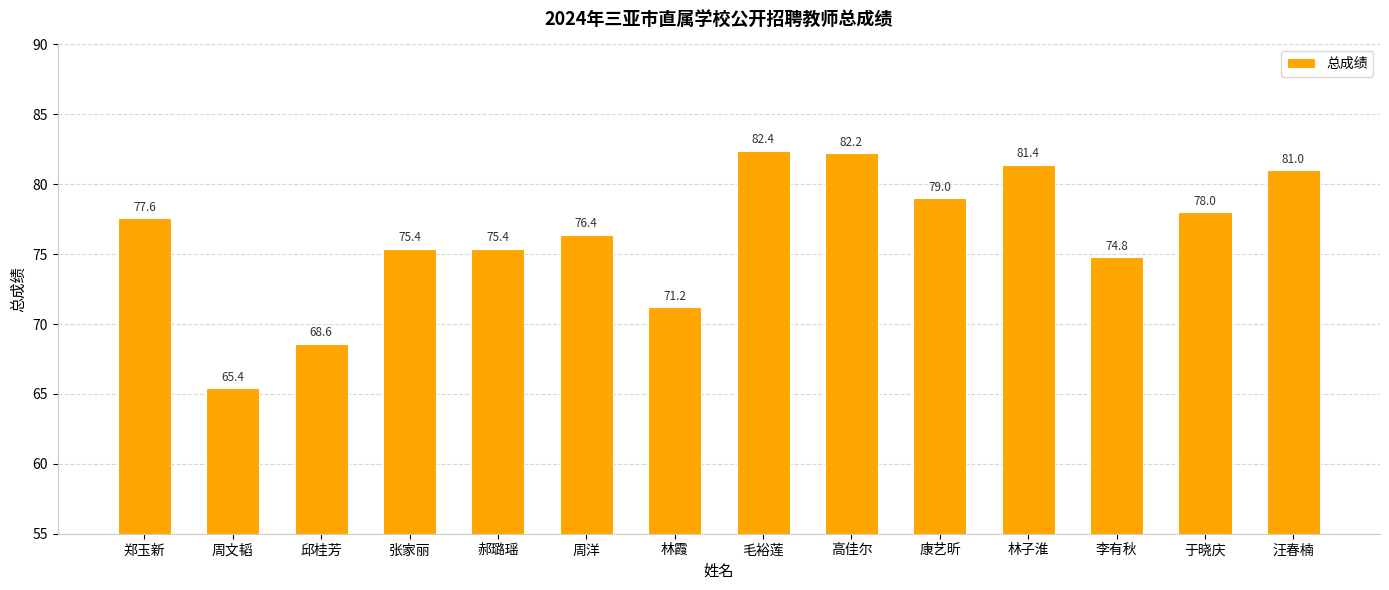

How many values are below 77?

7